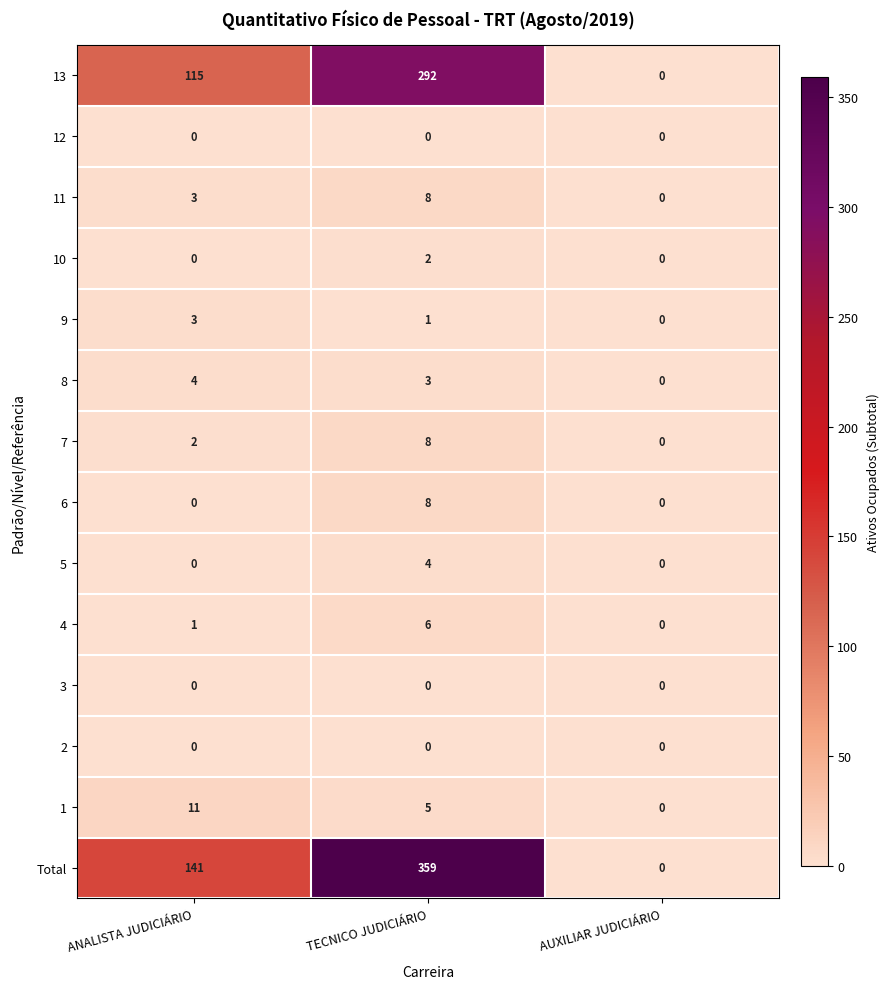

What is the total value across all series at ANALISTA JUDICIÁRIO?

280